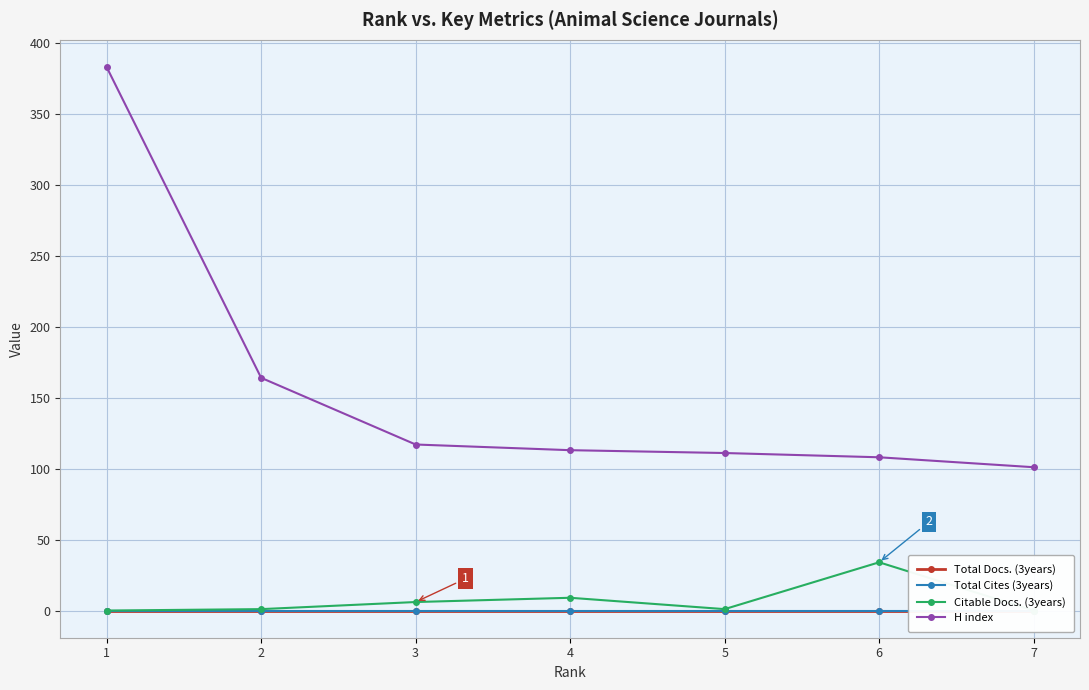

How many lines are shown in the chart?

4